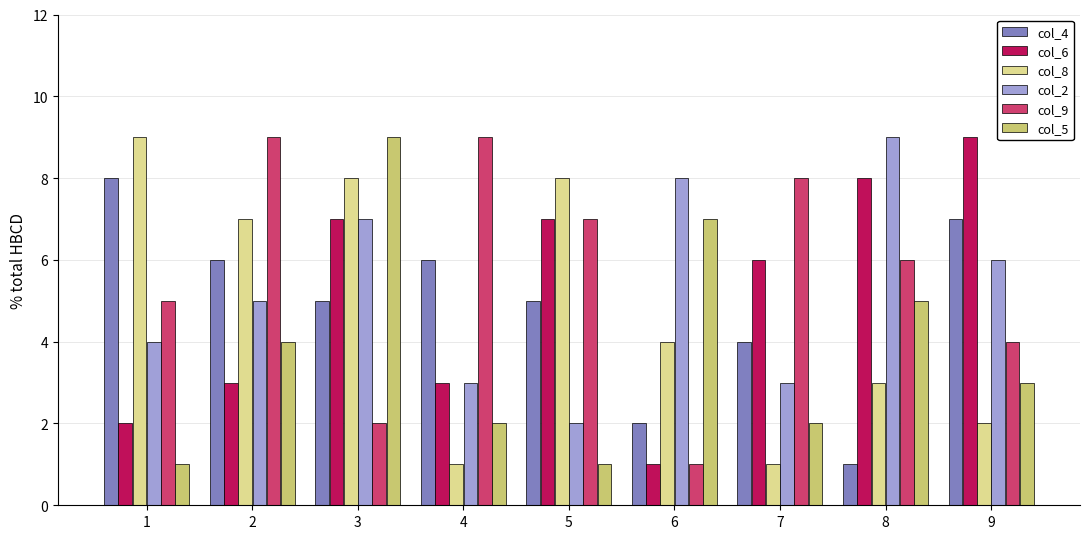

Reading left to right, list all the values displayed in this chart.

col_4: 8	6	5	6	5	2	4	1	7
col_6: 2	3	7	3	7	1	6	8	9
col_8: 9	7	8	1	8	4	1	3	2
col_2: 4	5	7	3	2	8	3	9	6
col_9: 5	9	2	9	7	1	8	6	4
col_5: 1	4	9	2	1	7	2	5	3